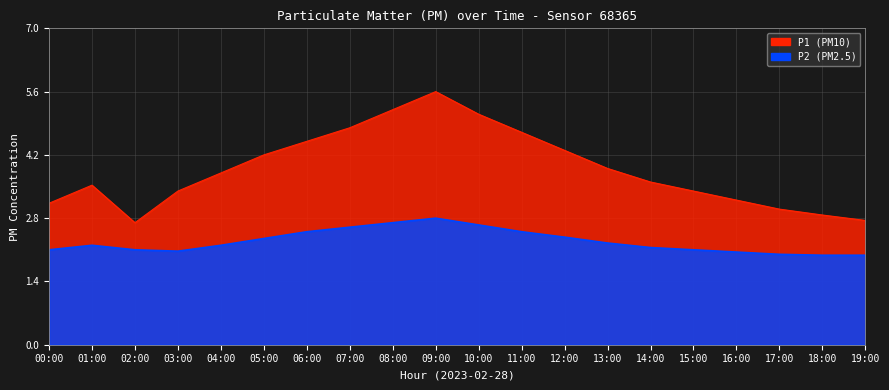

What is the minimum value shown in the chart?

2.0